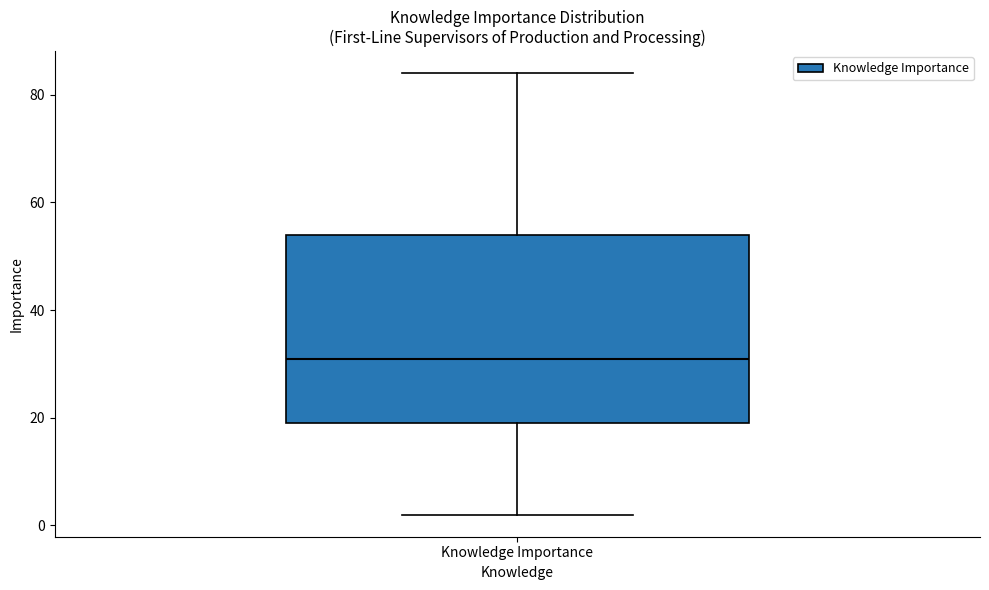

Where does the lower whisker of the box for Knowledge Importance end on the y-axis? The values are not printed on the chart, so give them approximately, as read against the axis.

2